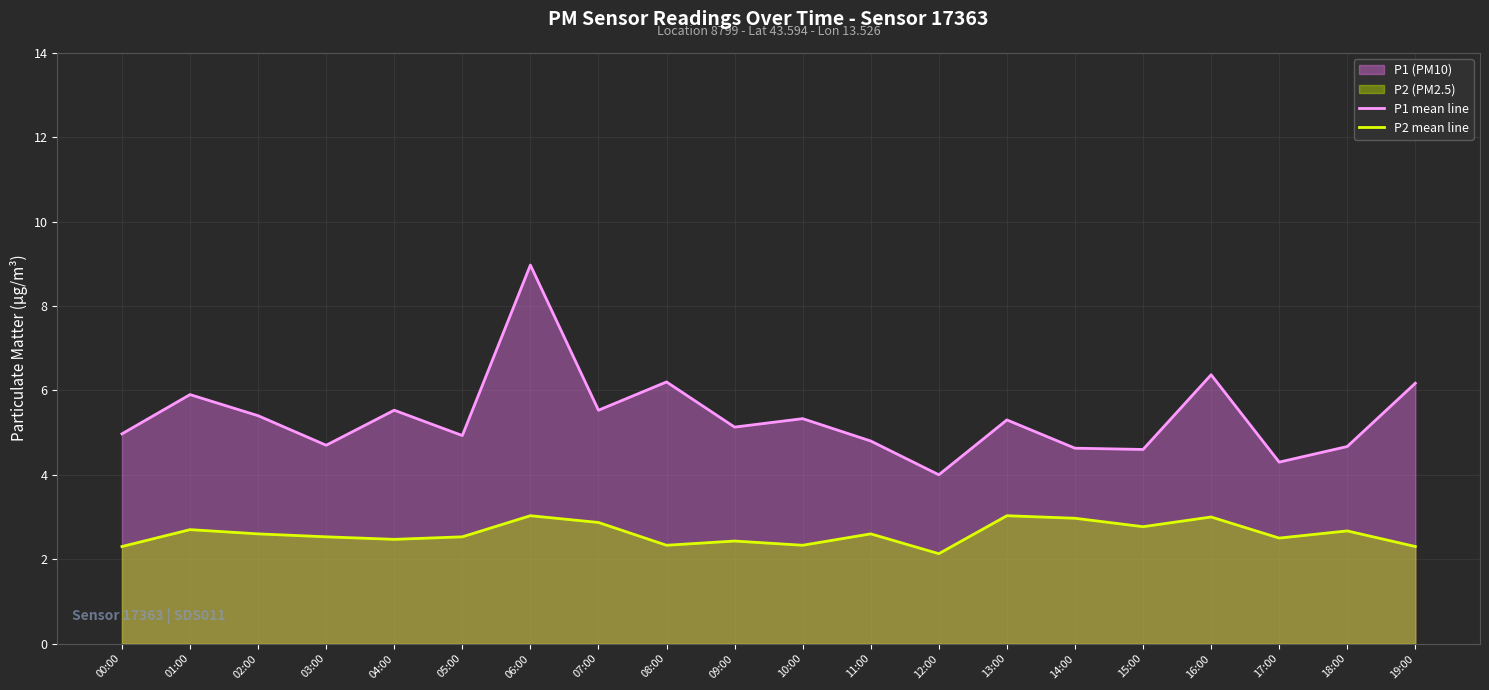

Which has a higher value, 08:00 or 18:00?

08:00